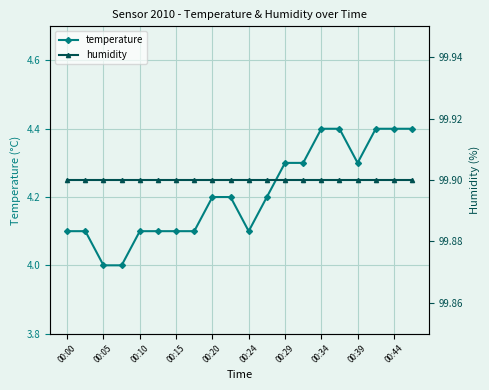

What is the minimum value for temperature?

4.0